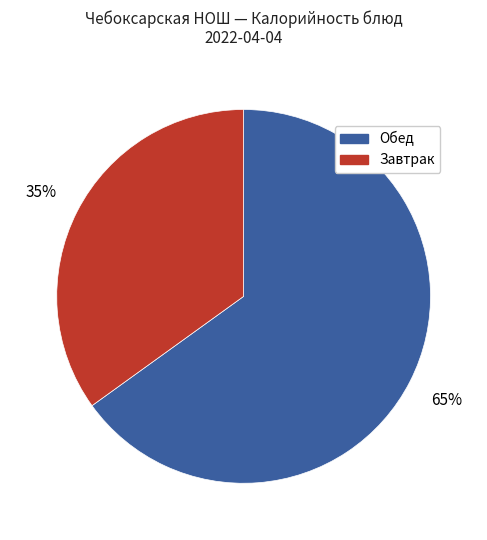

To the nearest percent, what is the average slice percentage?

50%